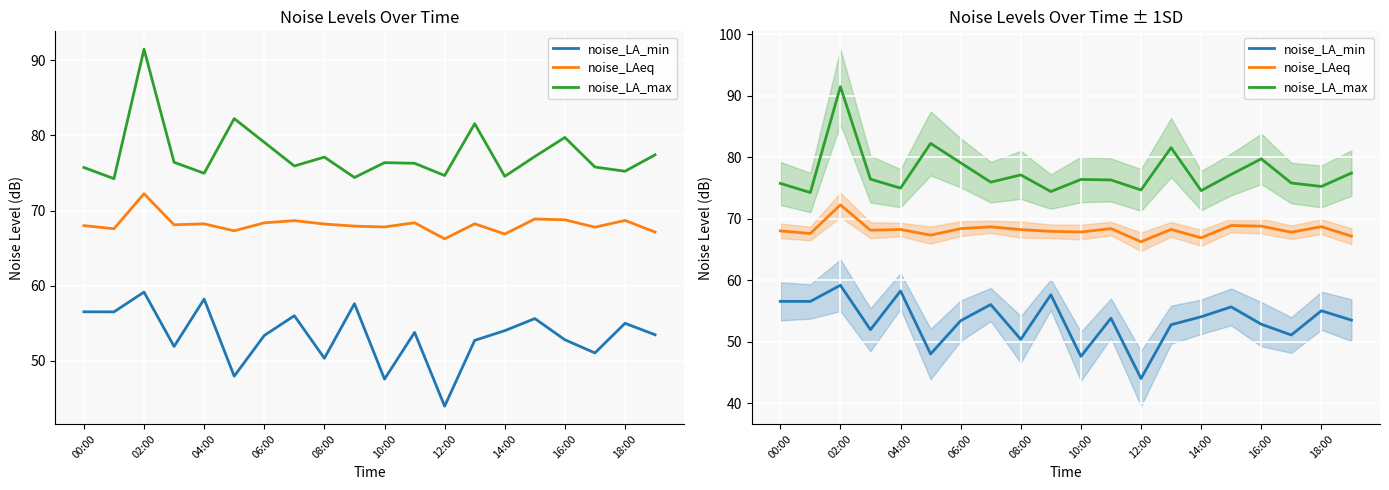

Is the value of noise_LA_min at 08:00 greater than the value of noise_LAeq at 02:00?

No